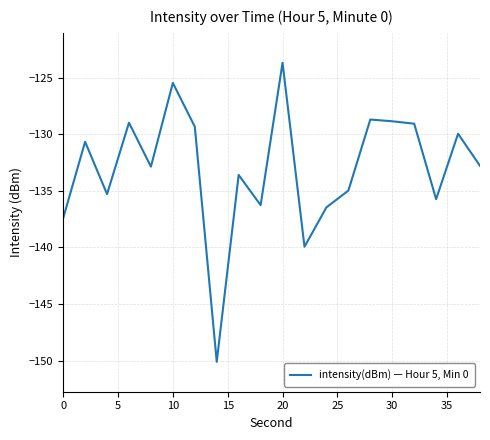

What is the maximum value shown in the chart?

-123.7